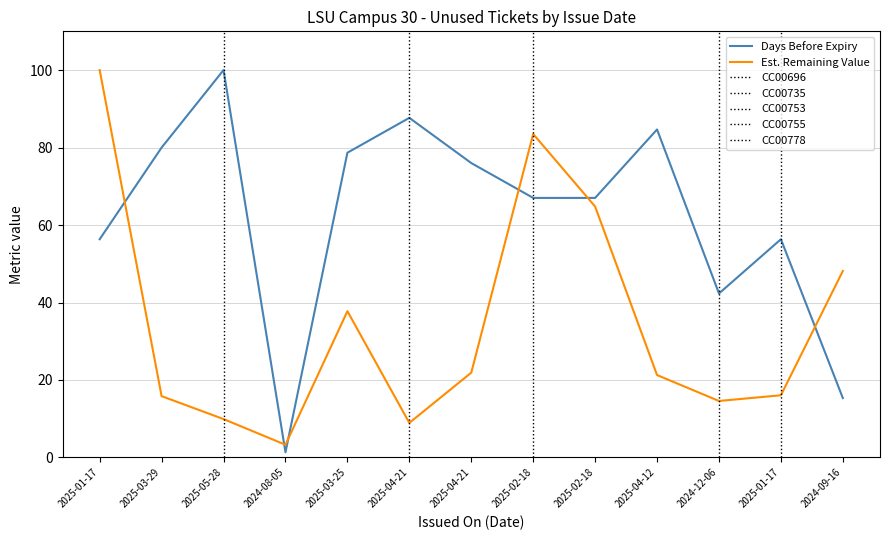

True or false: Days Before Expiry has a value of 87.7 at 2025-04-21.

True